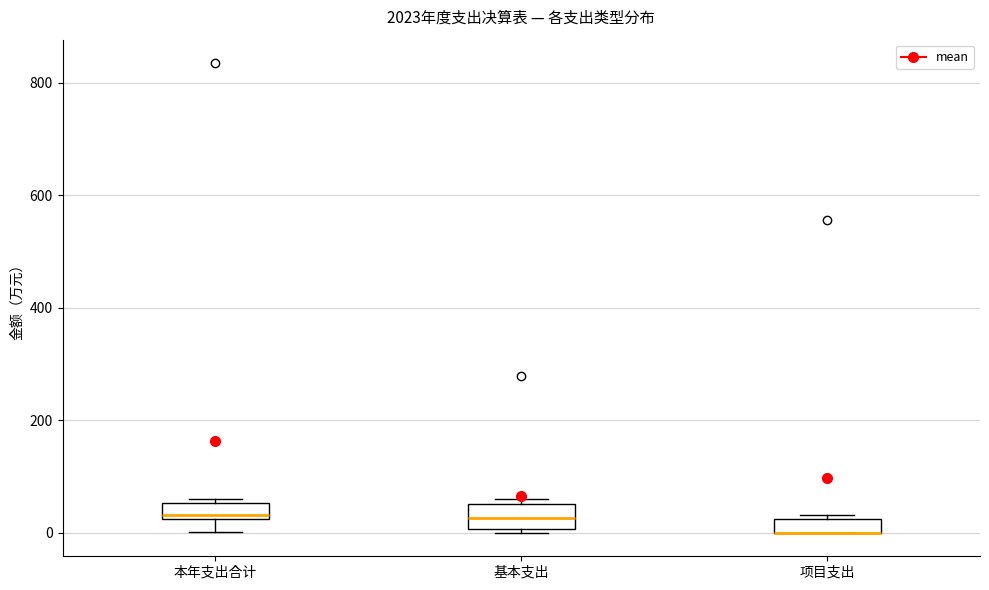

Where does the median line of the box for 基本支出 sit on the y-axis? The values are not printed on the chart, so give them approximately, as read against the axis.

20